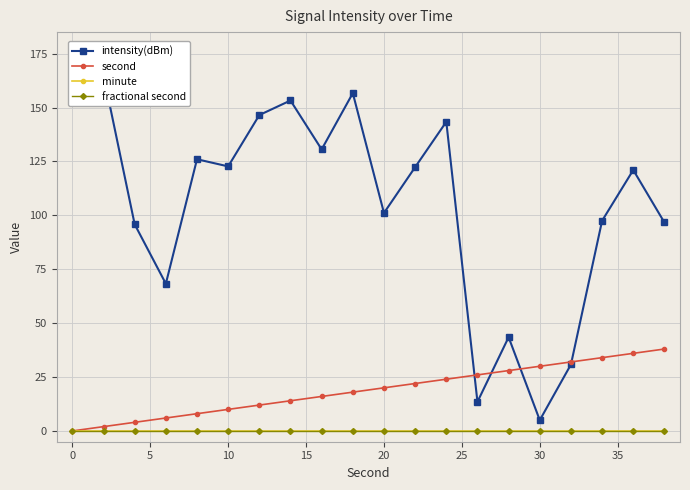

Reading left to right, list all the values displayed in this chart.

intensity(dBm): 162.0	165.0	95.8	68.3	126.0	122.7	146.5	153.3	130.6	156.7	101.1	122.4	143.4	13.5	43.5	5.0	30.8	97.5	121.0	96.7
second: 0.0	2.0	4.0	6.0	8.0	10.0	12.0	14.0	16.0	18.0	20.0	22.0	24.0	26.0	28.0	30.0	32.0	34.0	36.0	38.0
minute: 0.0	0.0	0.0	0.0	0.0	0.0	0.0	0.0	0.0	0.0	0.0	0.0	0.0	0.0	0.0	0.0	0.0	0.0	0.0	0.0
fractional second: 0.0	0.0	0.0	0.0	0.0	0.0	0.0	0.0	0.0	0.0	0.0	0.0	0.0	0.0	0.0	0.0	0.0	0.0	0.0	0.0